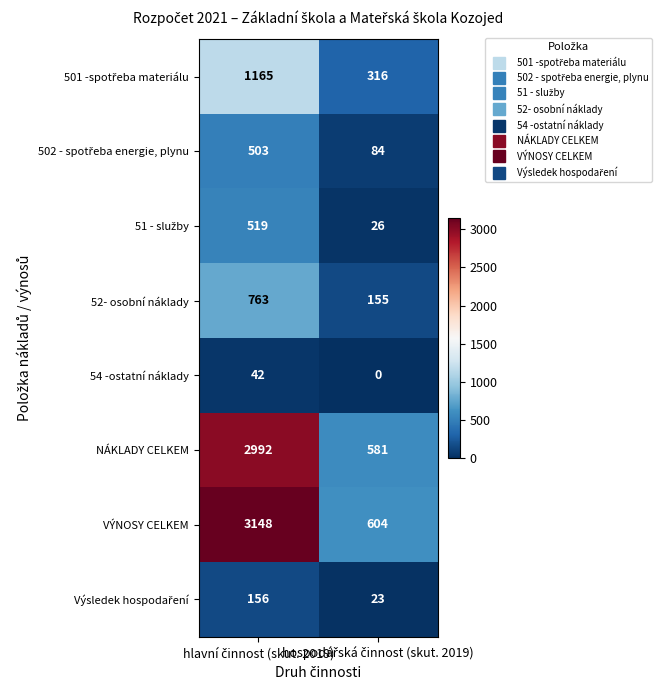

Which series has the largest total across all categories?

VÝNOSY CELKEM